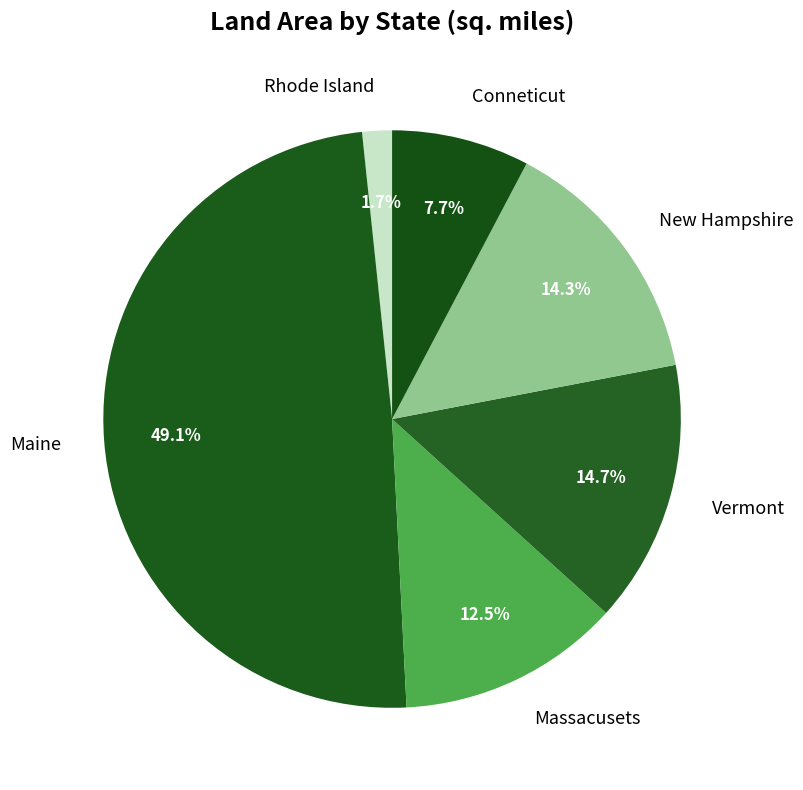

Count the number of slices in the pie.

6